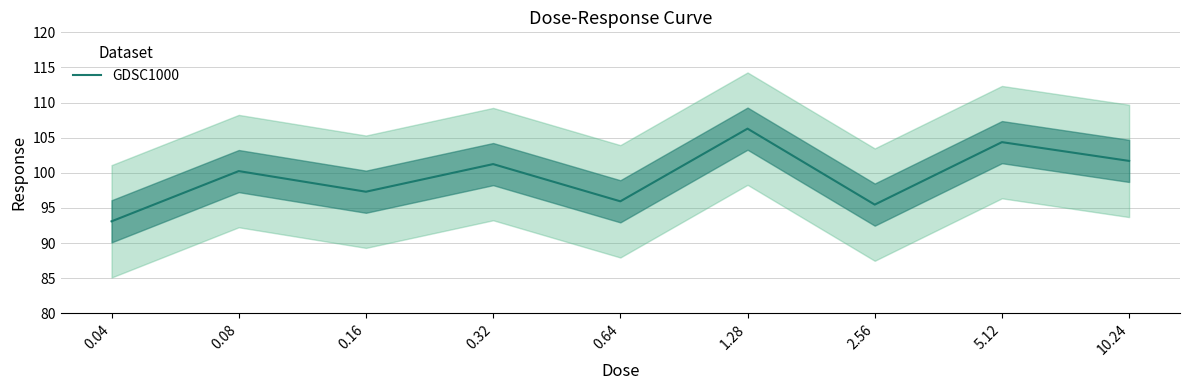

List the labels in order of value, largest first.

1.28, 5.12, 10.24, 0.32, 0.08, 0.16, 0.64, 2.56, 0.04